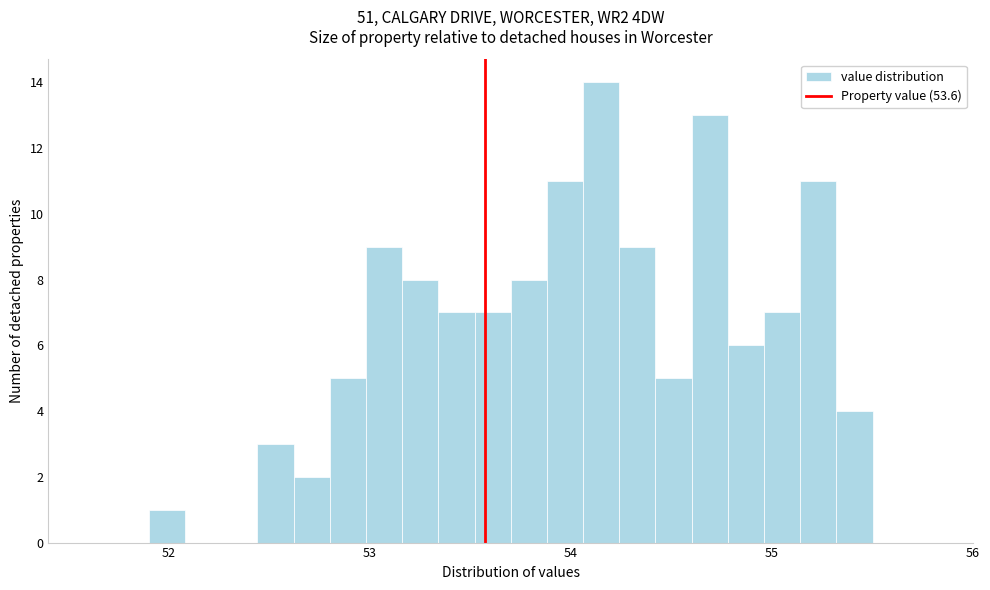

Around what value on the x-axis is the tallest bar? Give the approximate position of its centre, as read against the axis.

54.2